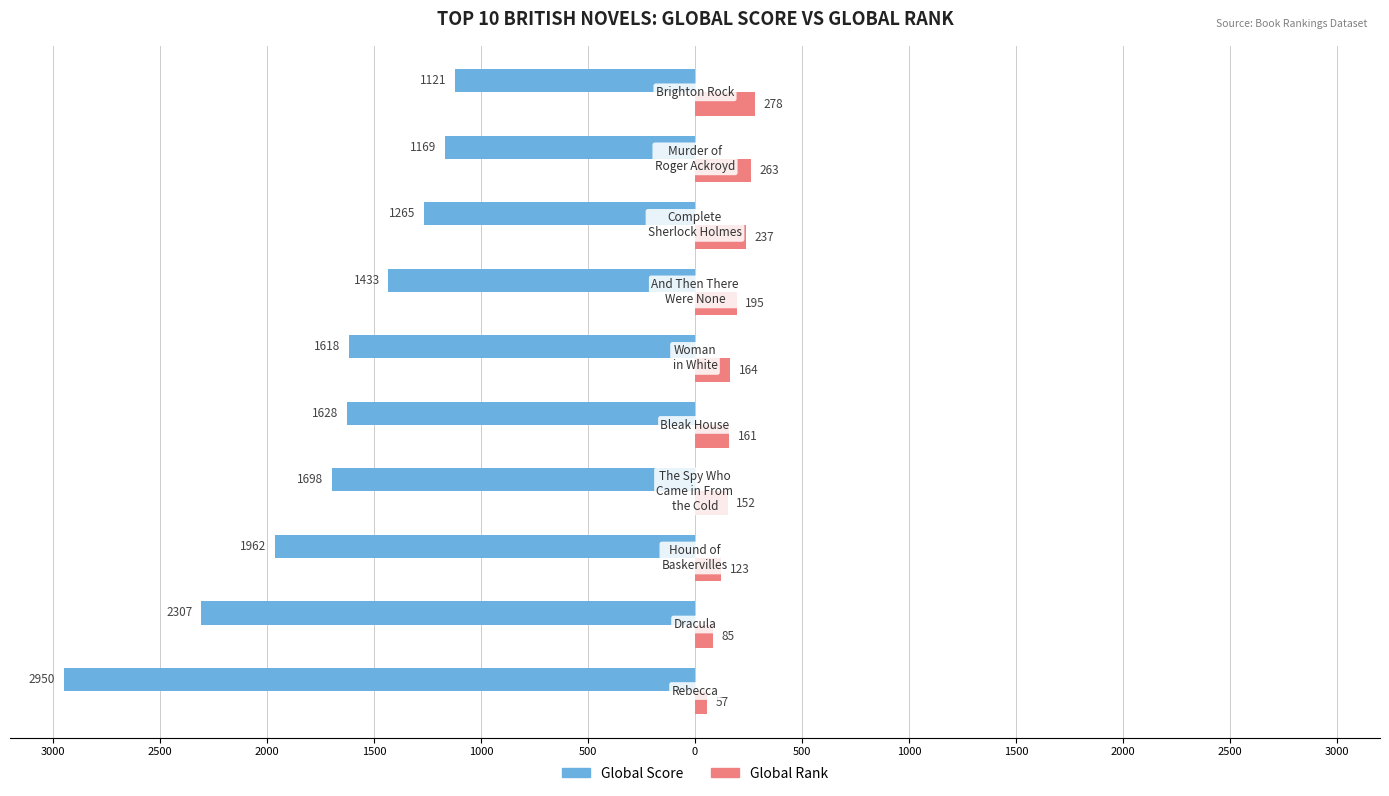

What are all the series names shown in the legend?

Global Score, Global Rank